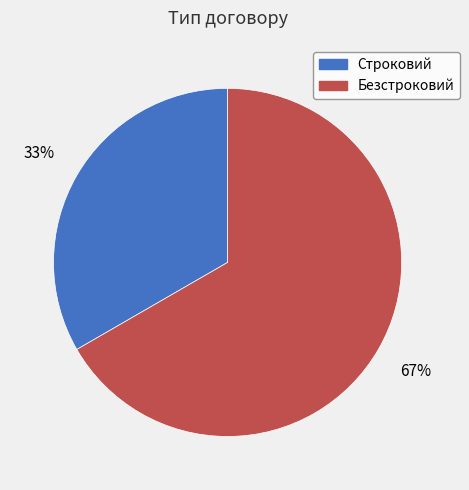

To the nearest percent, what is the combined percentage of Безстроковий and Строковий?

100%